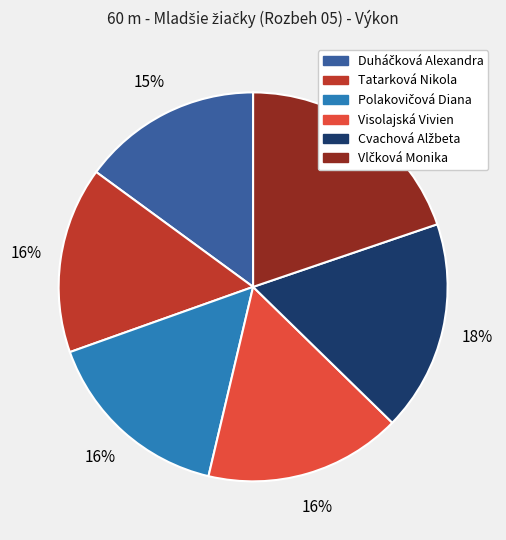

True or false: Tatarková Nikola accounts for 16% of the total.

True